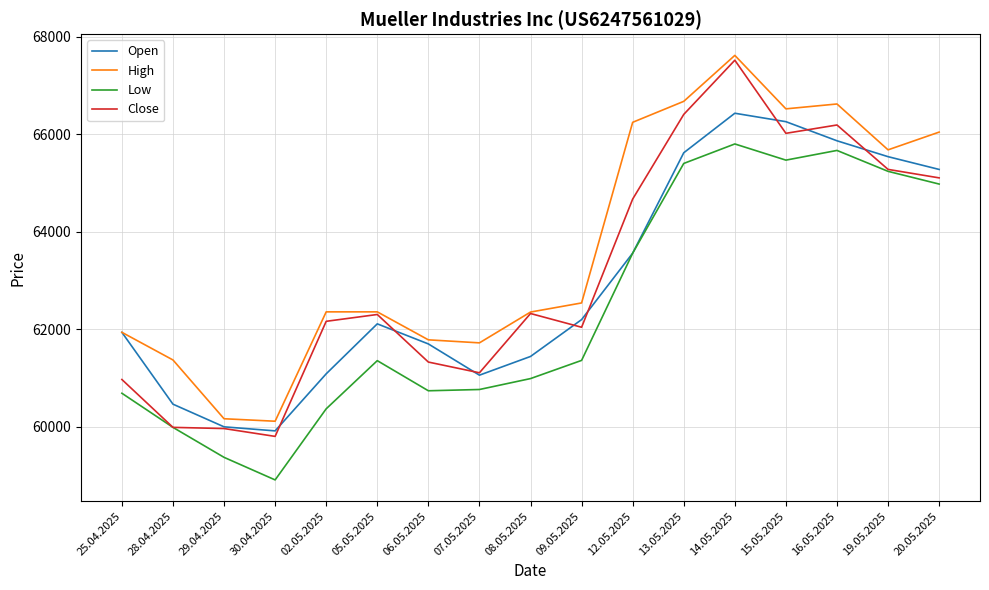

Between 02.05.2025 and 06.05.2025, which series saw the biggest shift?

Close